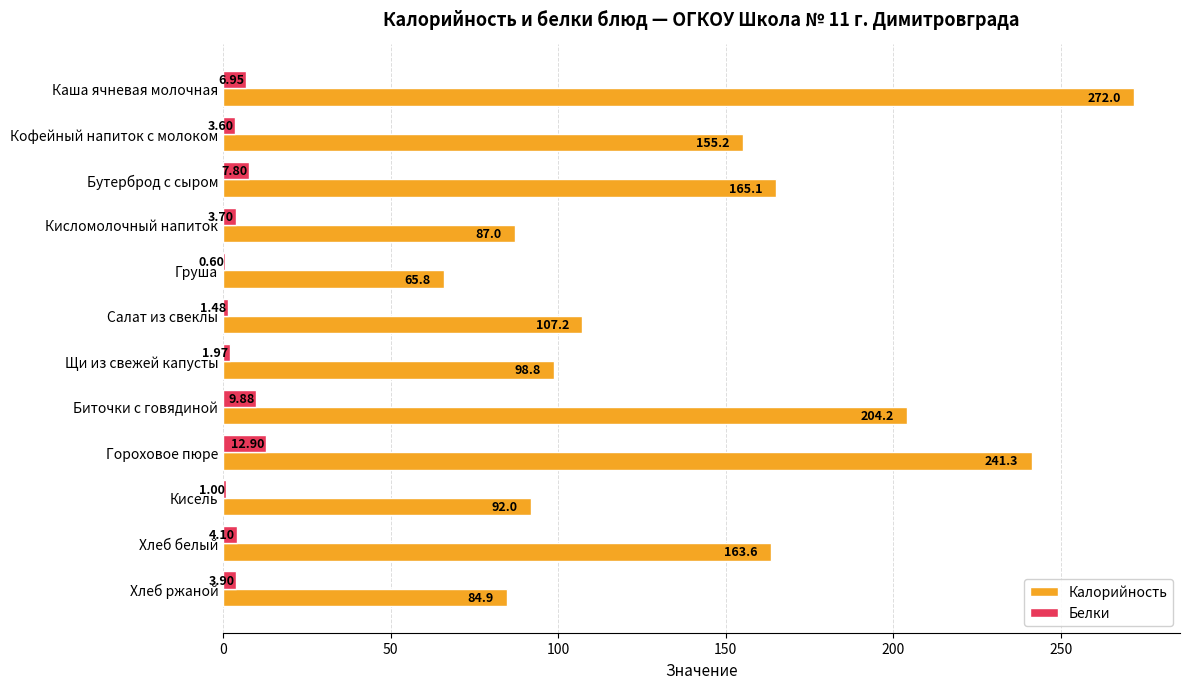

Is the value of Белки at Хлеб белый greater than the value of Калорийность at Биточки с говядиной?

No